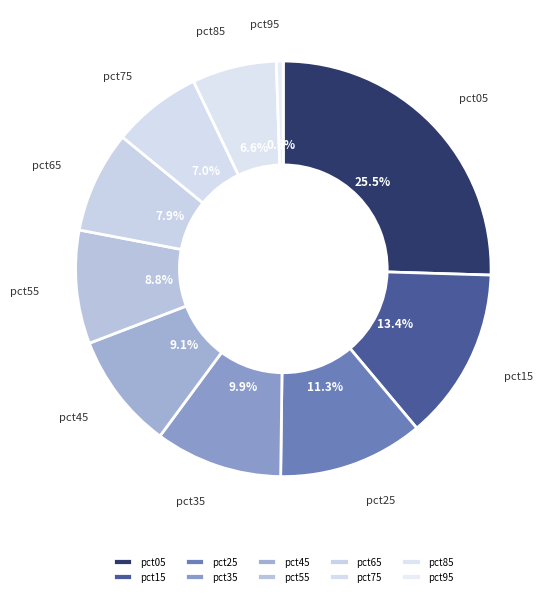

Does pct85 represent more than half of the total?

No